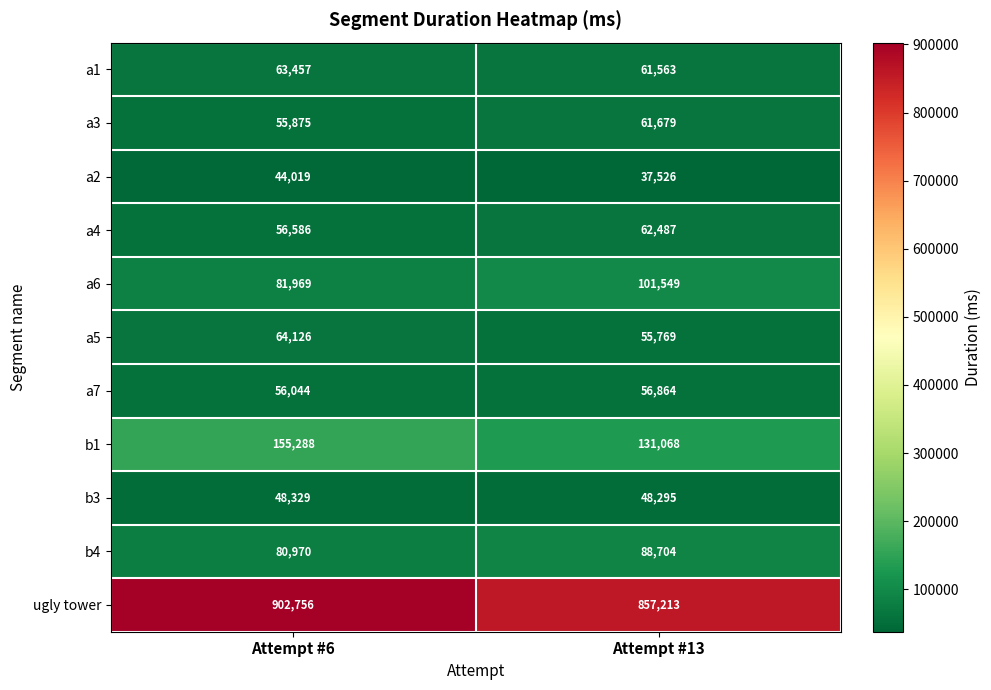

At which label is a2 closest to 40772?

Attempt #13